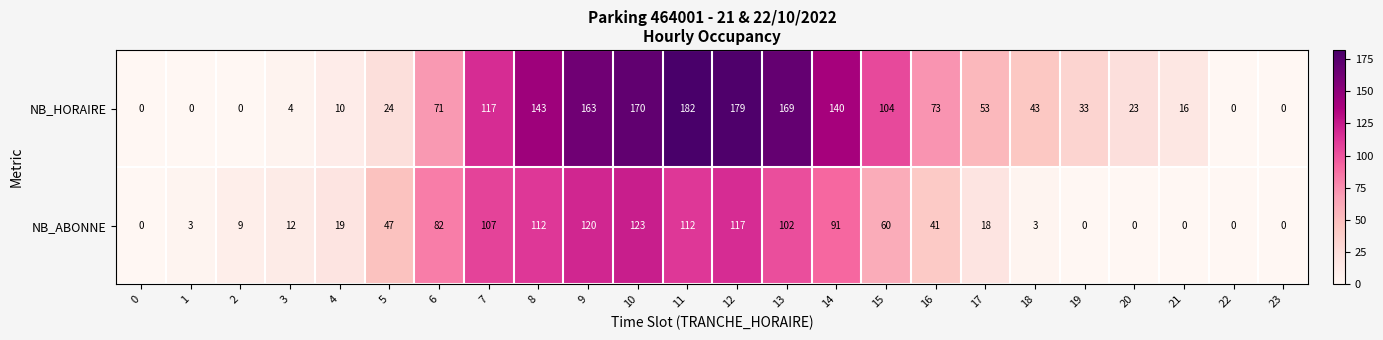

The NB_ABONNE series shows 24 at 14. True or false?

False